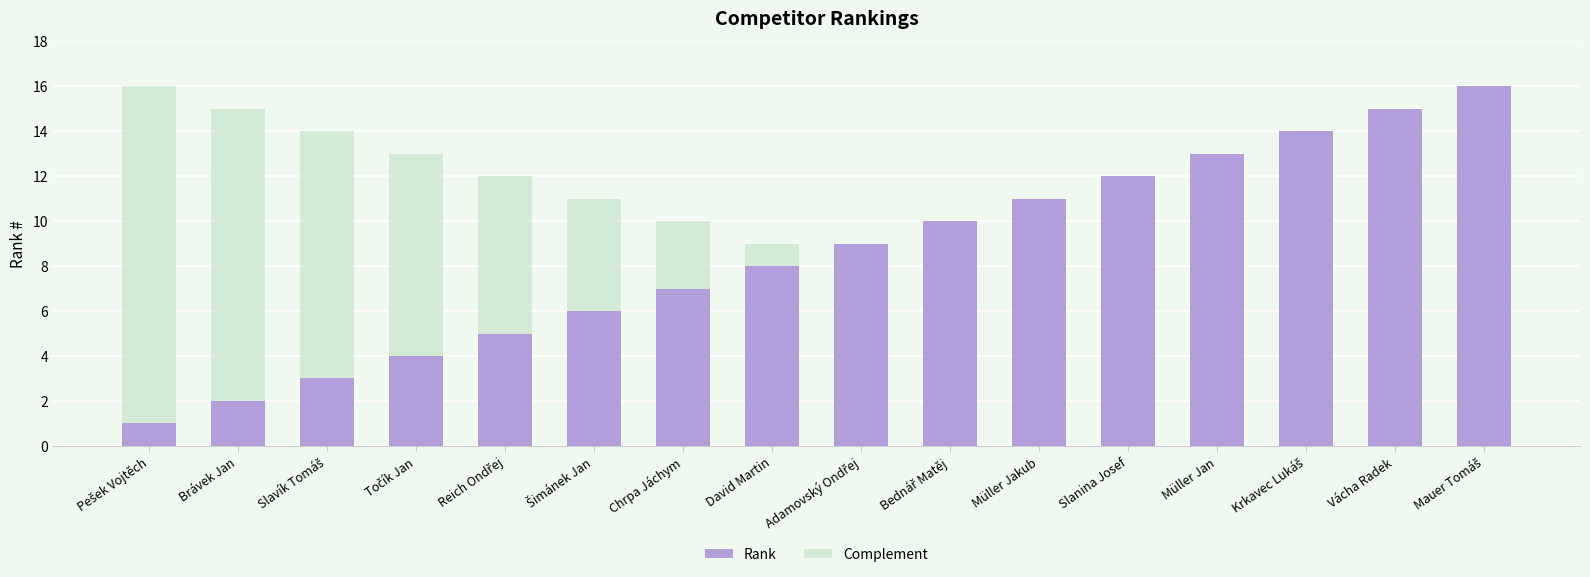

How many groups of bars are there?

16